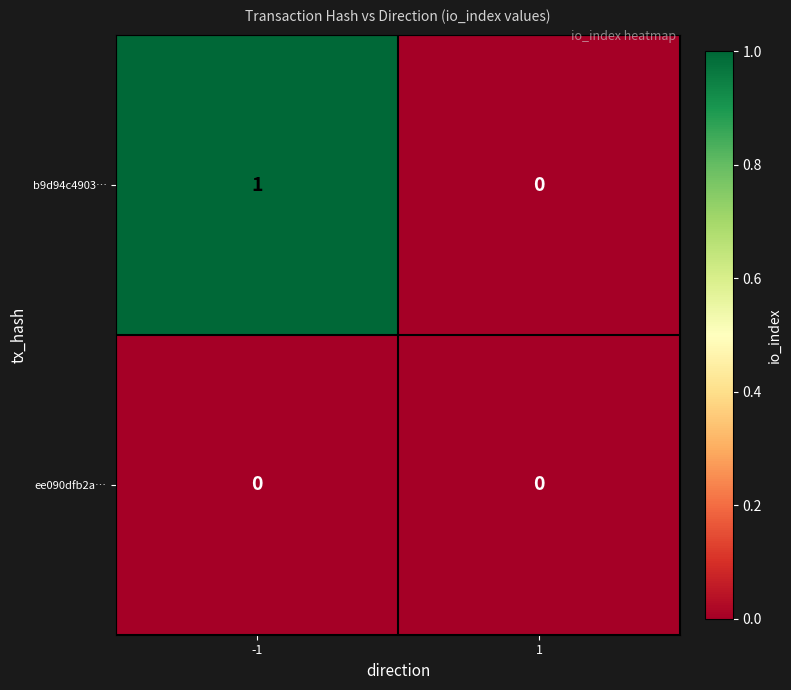

What is the greatest value displayed?

1